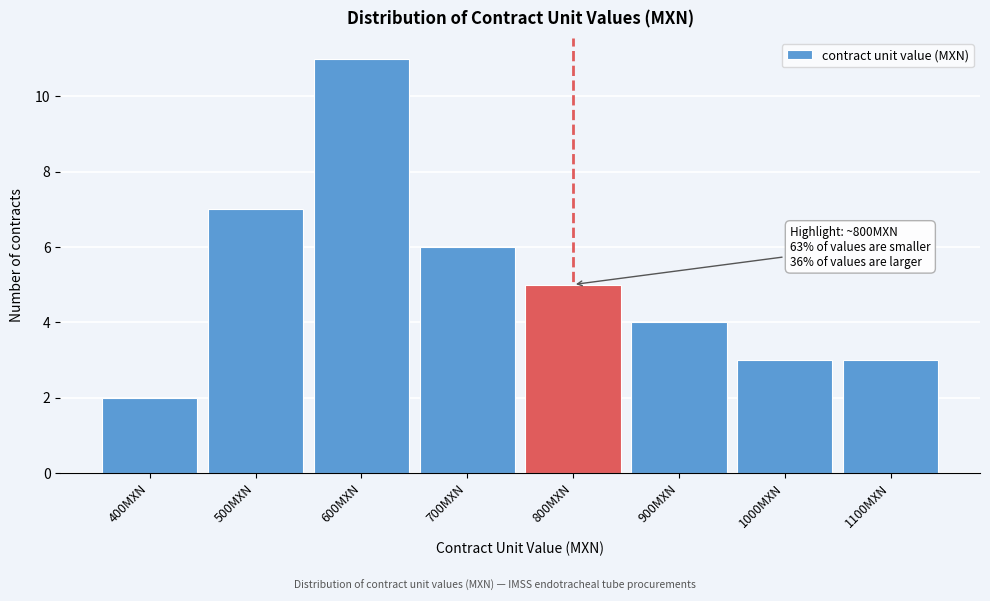

Reading right to left, list all the values displayed in this chart.

1100MXN=3	1000MXN=3	900MXN=4	800MXN=5	700MXN=6	600MXN=11	500MXN=7	400MXN=2